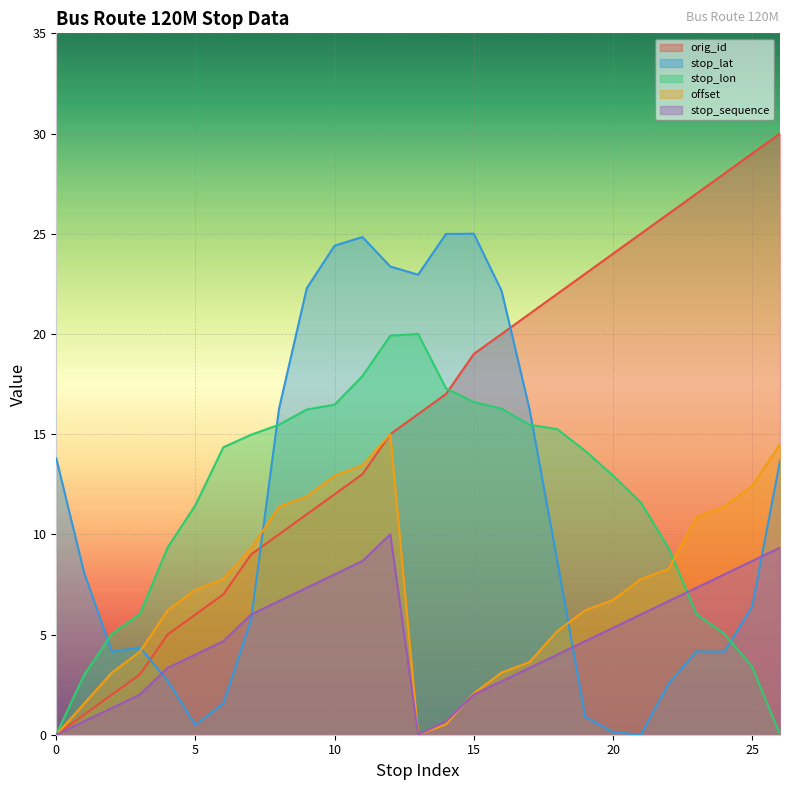

The offset series shows 8.1 at 11. True or false?

False